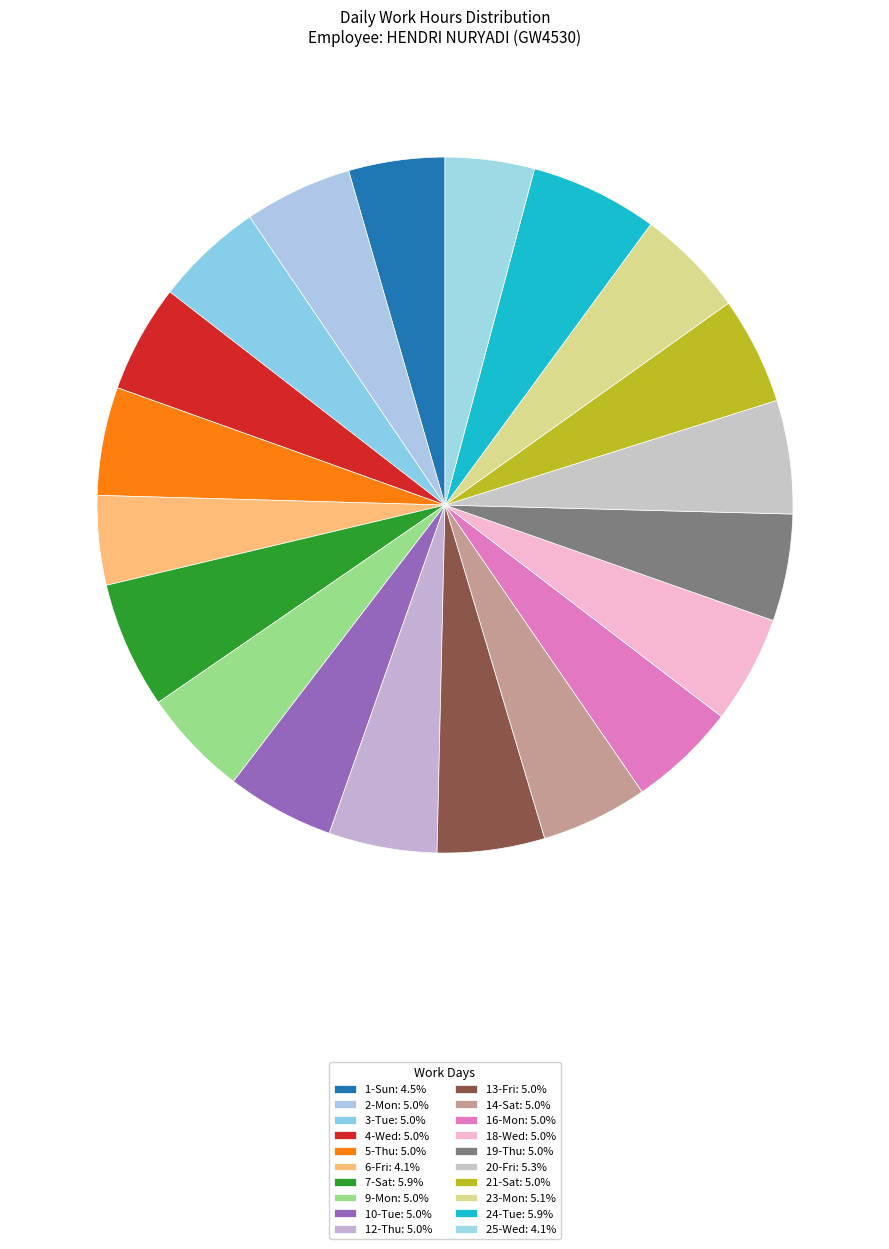

How many slices are in this pie chart?

20